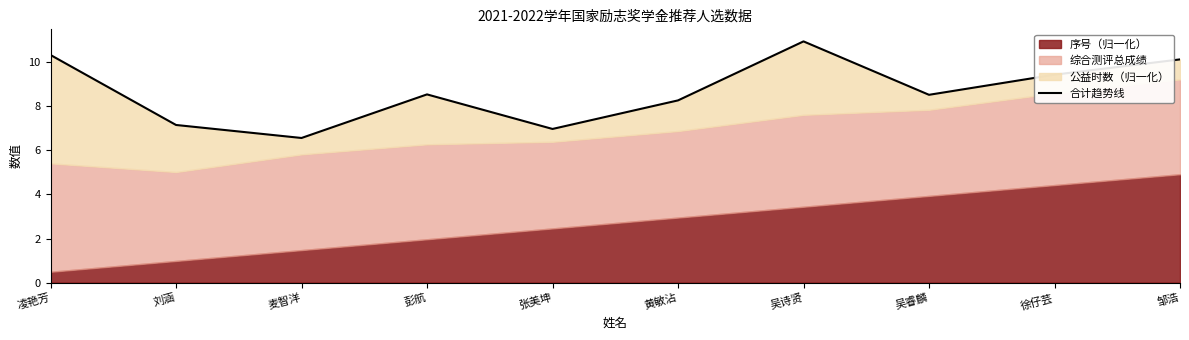

How many lines are shown in the chart?

1